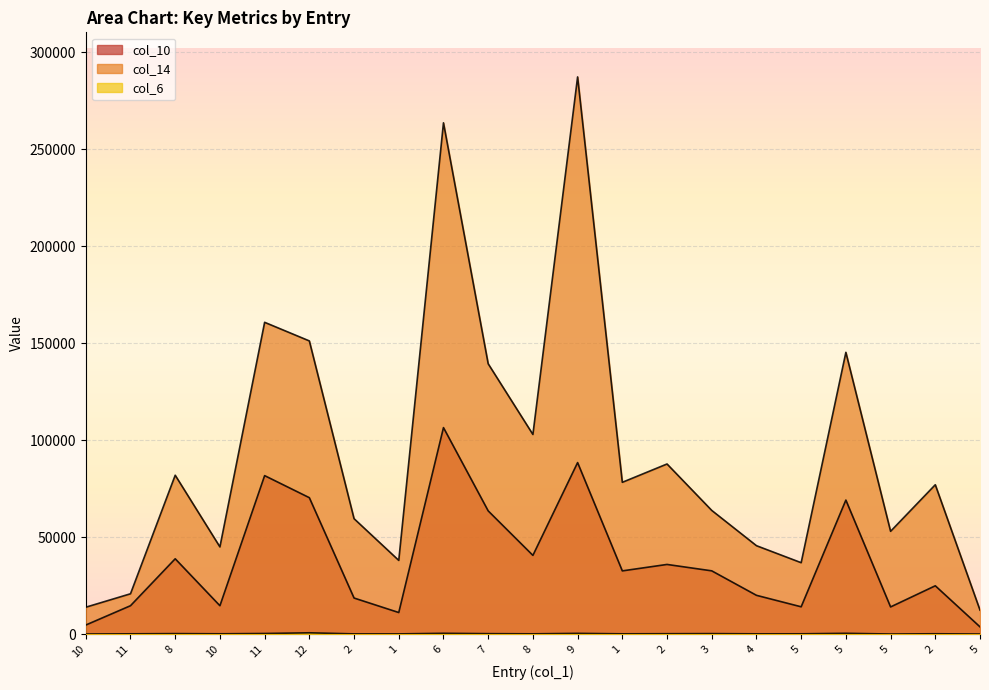

What is the total value across all series at 5?

51118.8